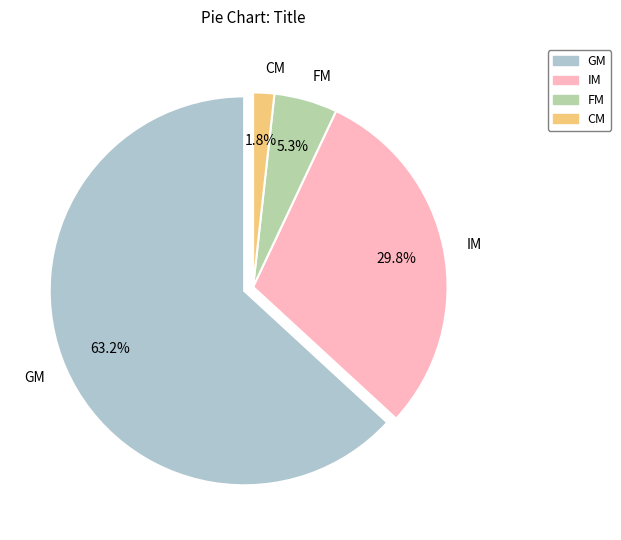

To the nearest percent, what portion does IM represent?

30%